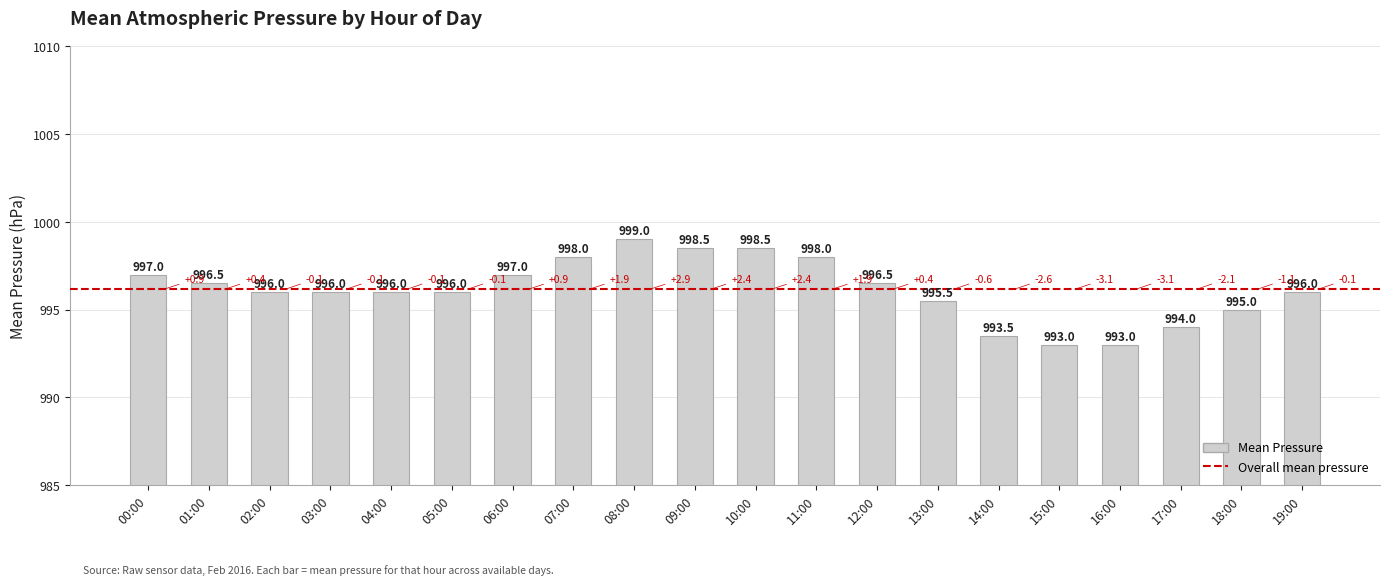

True or false: the data shows 1614.2 at 17:00.

False